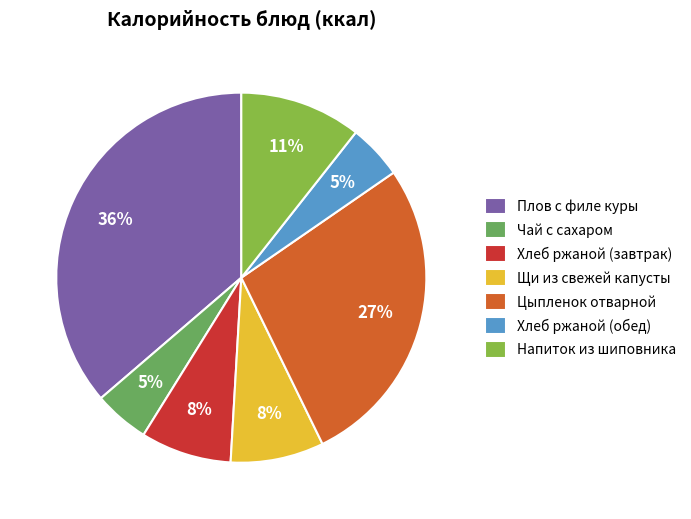

True or false: Напиток из шиповника accounts for 11% of the total.

True